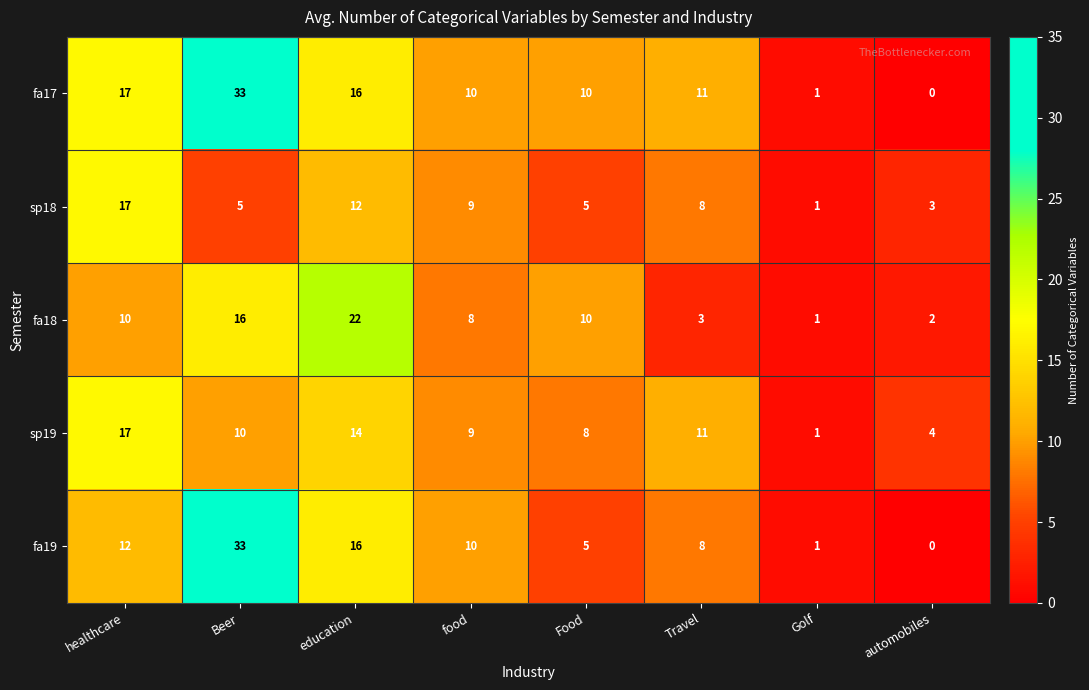

What is the difference between the highest and lowest values at Travel?

8